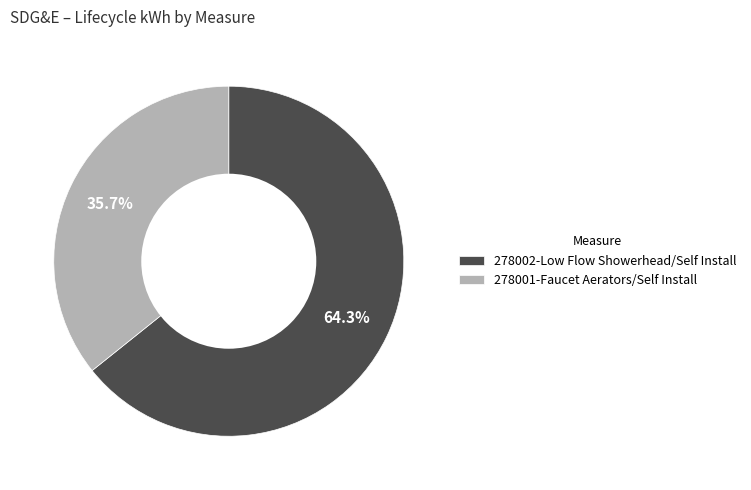

Does 278001-Faucet Aerators/Self Install account for over 50% of the chart?

No